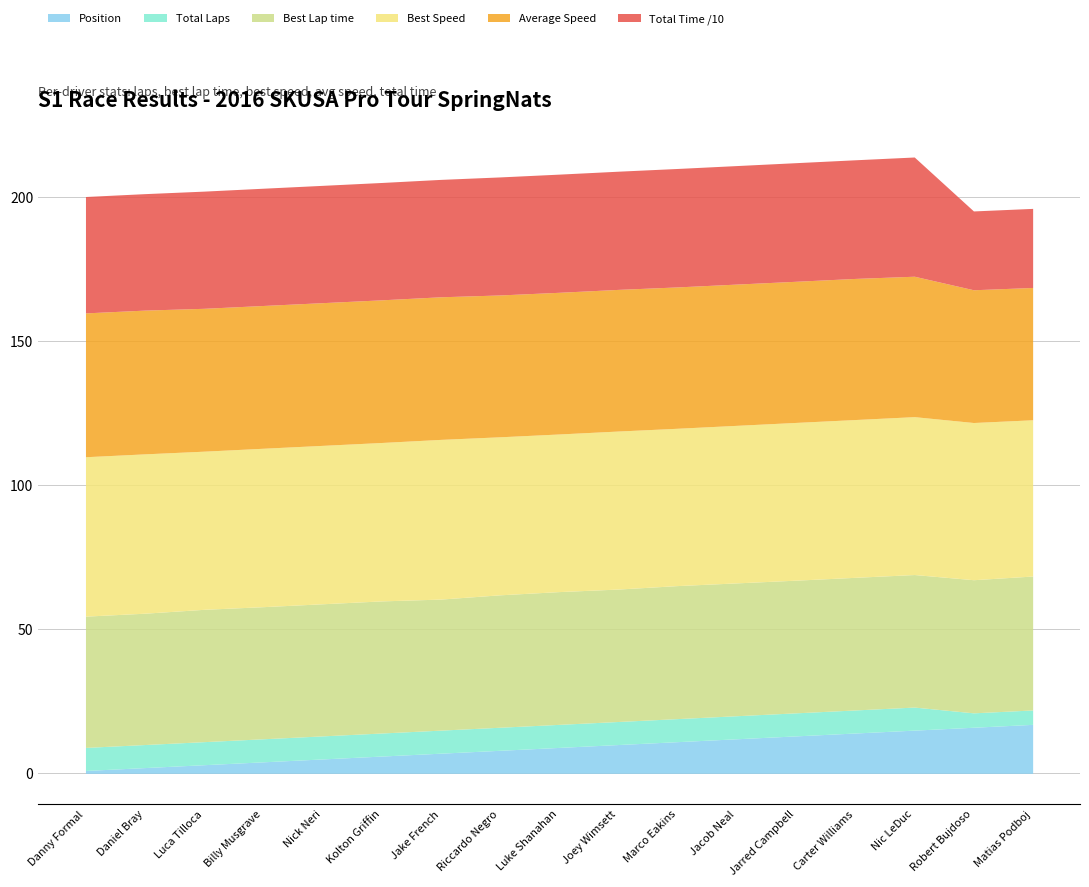

True or false: Position and Average Speed intersect in this chart.

False